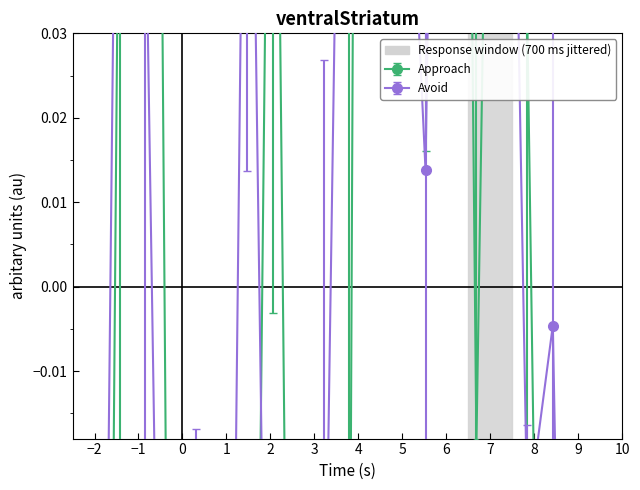

Reading left to right, transcribe all the data shown in this chart.

P1: -0.3	0.1	0.3	-0.1	-0.2	-0.3	-0.2	0.1	-0.2	-0.3	-0.1	0.6	0.3	0.1	0.3	-0.0	0.2	0.0	-0.2	-0.2
P2: -0.2	0.1	0.0	-0.1	-0.1	-0.2	0.1	-0.1	-0.1	-0.1	0.1	0.1	0.1	0.0	0.2	0.1	0.1	-0.0	-0.0	-0.2